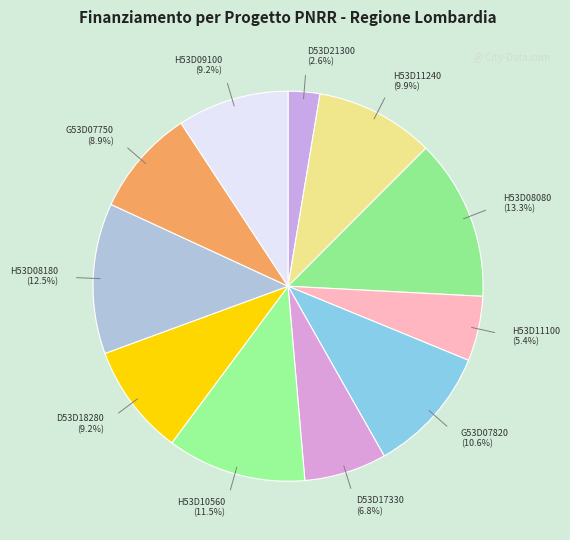

Which category has the smallest portion of the pie?

D53D21300